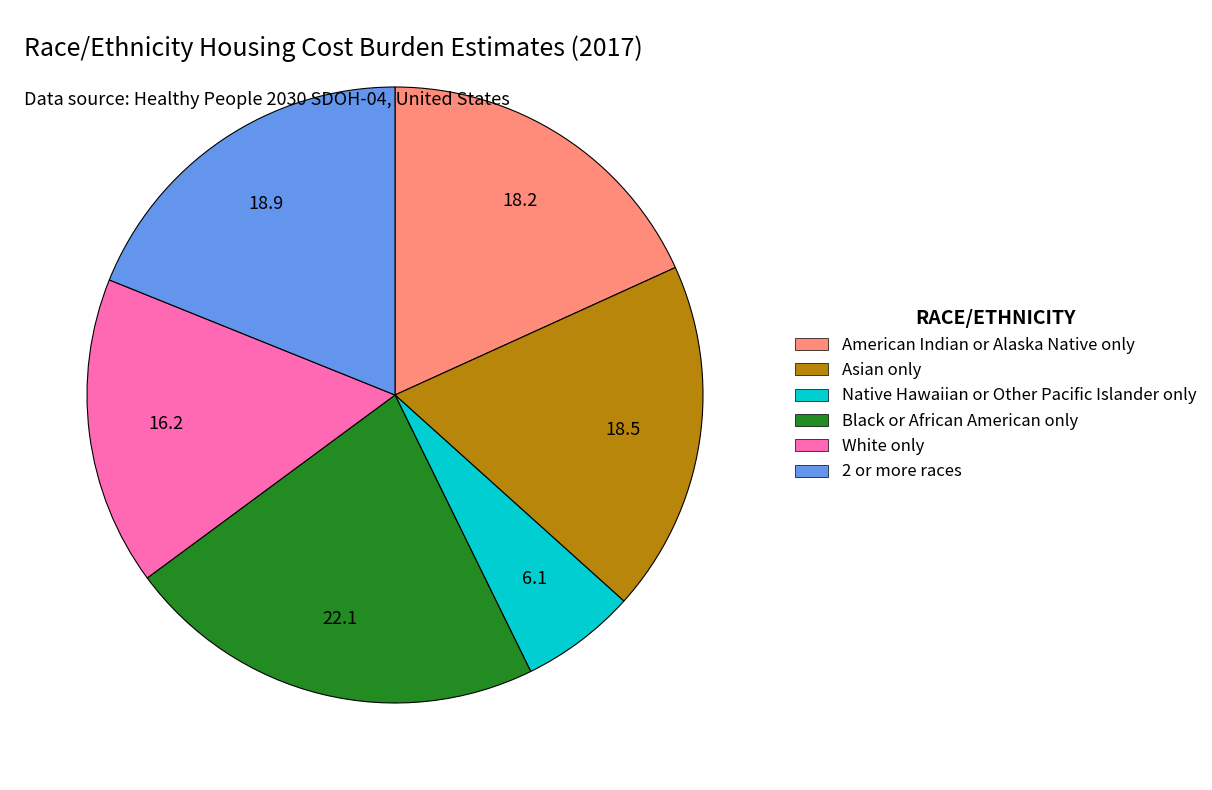

Count the number of slices in the pie.

6